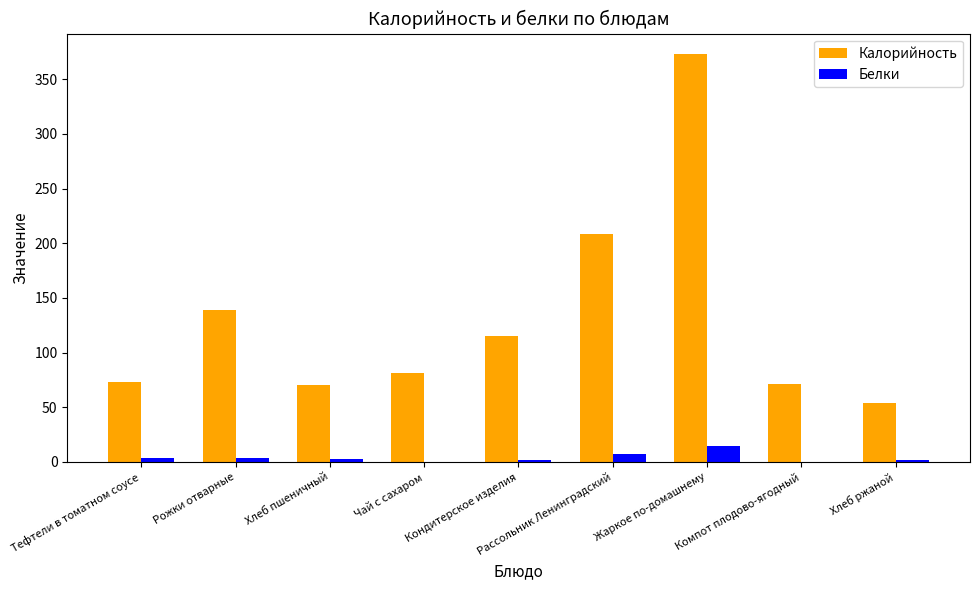

Which label corresponds to the largest value in the chart?

Жаркое по-домашнему